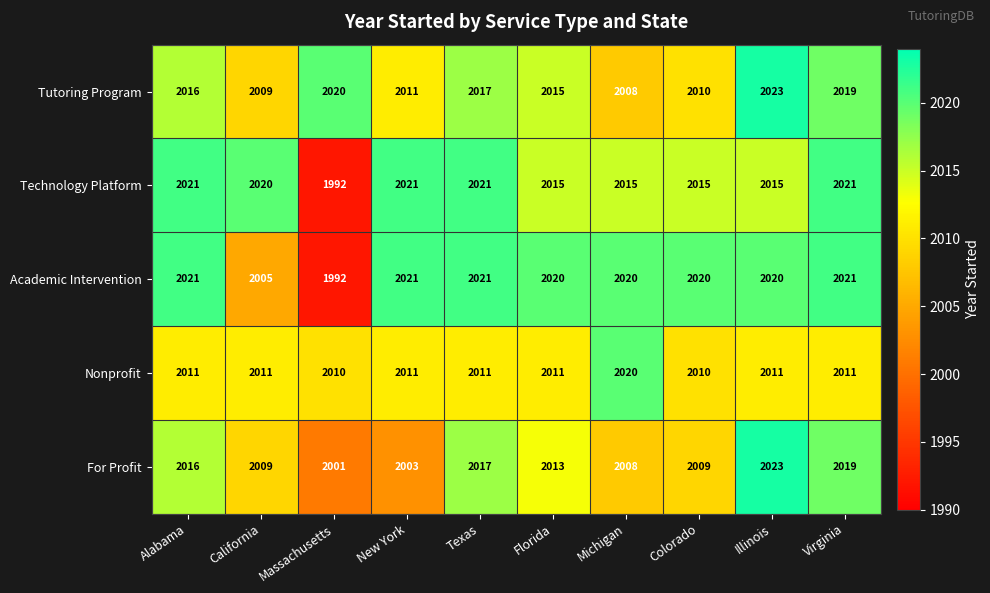

How many series are shown in this chart?

5